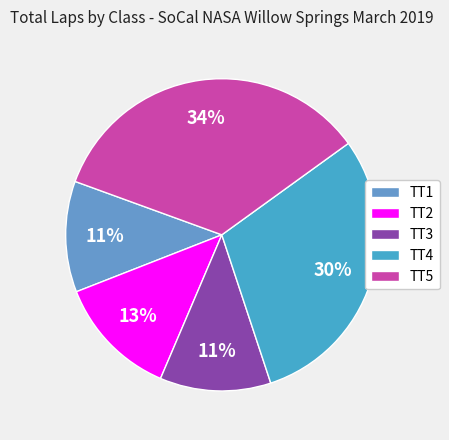

How many slices are in this pie chart?

5